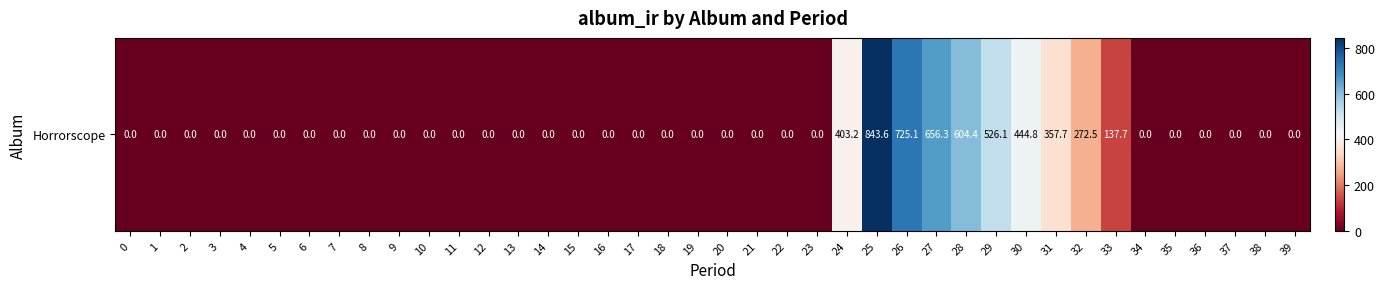

Reading right to left, what are all the values shown in this chart?

0.0	0.0	0.0	0.0	0.0	0.0	137.7	272.5	357.7	444.8	526.1	604.4	656.3	725.1	843.6	403.2	0.0	0.0	0.0	0.0	0.0	0.0	0.0	0.0	0.0	0.0	0.0	0.0	0.0	0.0	0.0	0.0	0.0	0.0	0.0	0.0	0.0	0.0	0.0	0.0